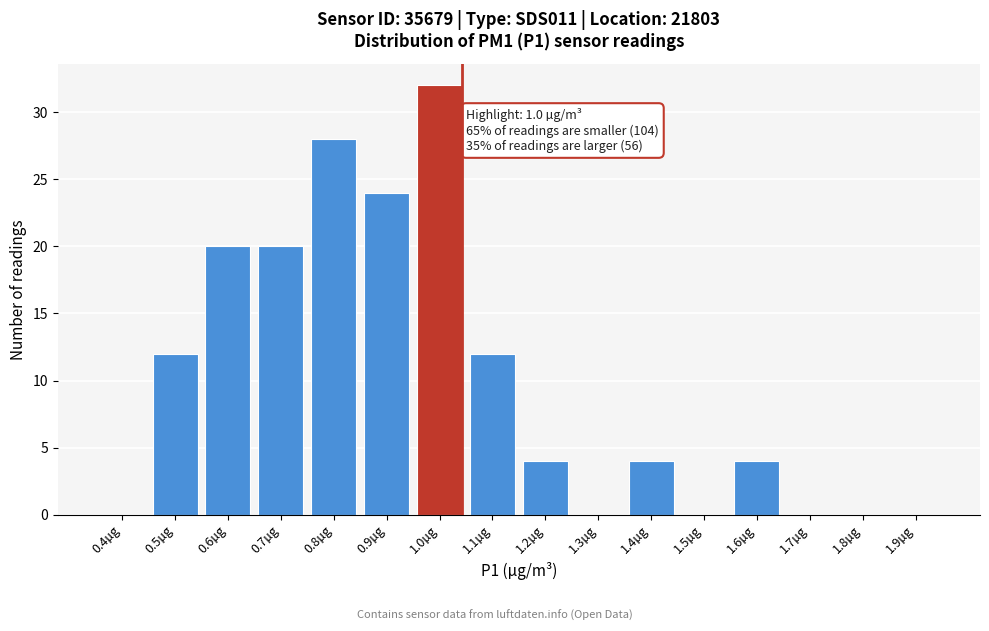

Reading left to right, what are all the values shown in this chart?

0.4µg=0	0.5µg=12	0.6µg=20	0.7µg=20	0.8µg=28	0.9µg=24	1.0µg=32	1.1µg=12	1.2µg=4	1.3µg=0	1.4µg=4	1.5µg=0	1.6µg=4	1.7µg=0	1.8µg=0	1.9µg=0